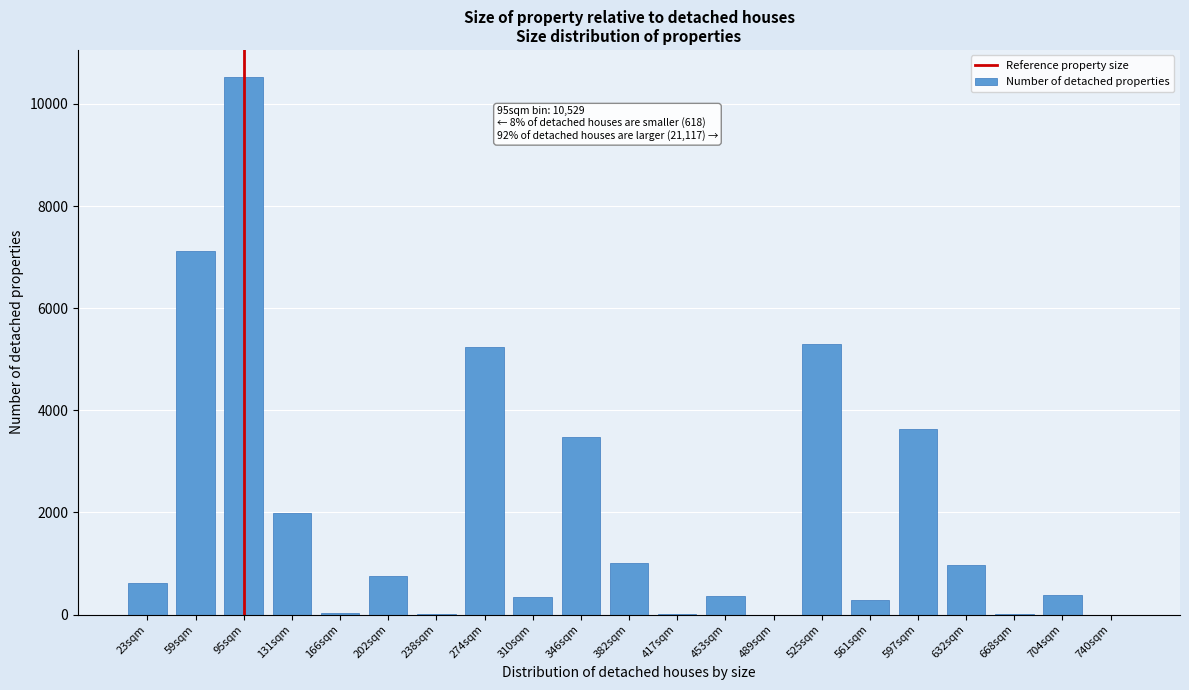

The chart shows a value of 267 at 382sqm. True or false?

False